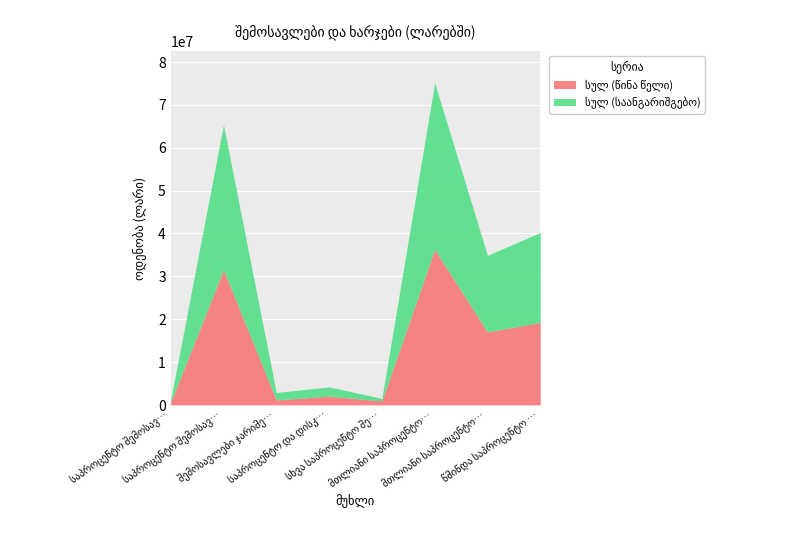

What is the sum of all სულ (წინა წელი) values?

108847065.3